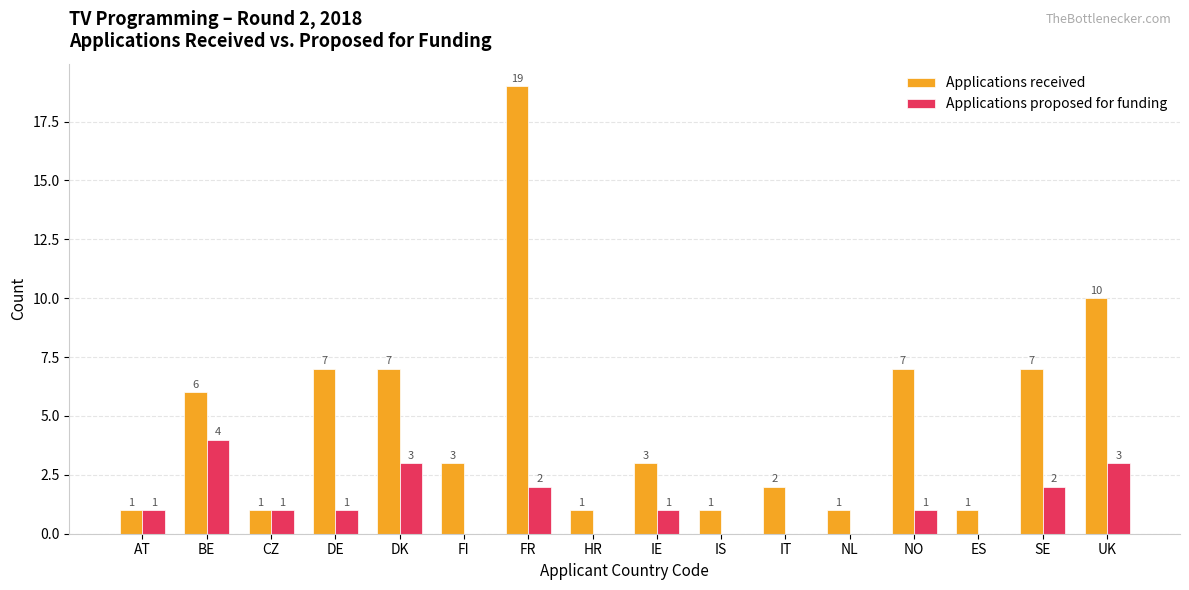

What is the approximate value of Applications proposed for funding at NO?

1